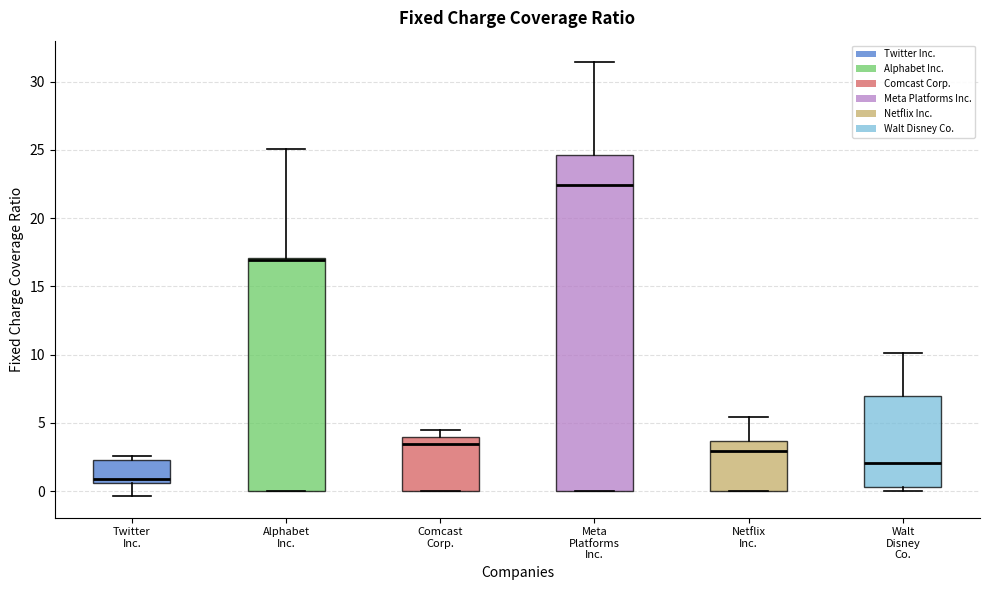

Where is the upper edge of the box for Alphabet Inc. on the y-axis? The values are not printed on the chart, so give them approximately, as read against the axis.

17.0